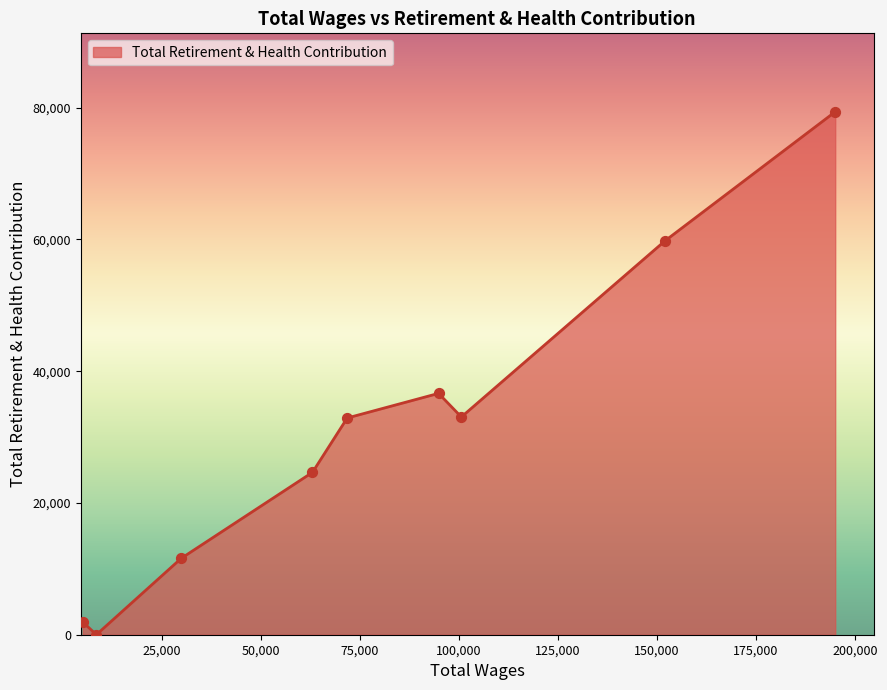

What is the difference between the maximum and minimum values?

79384